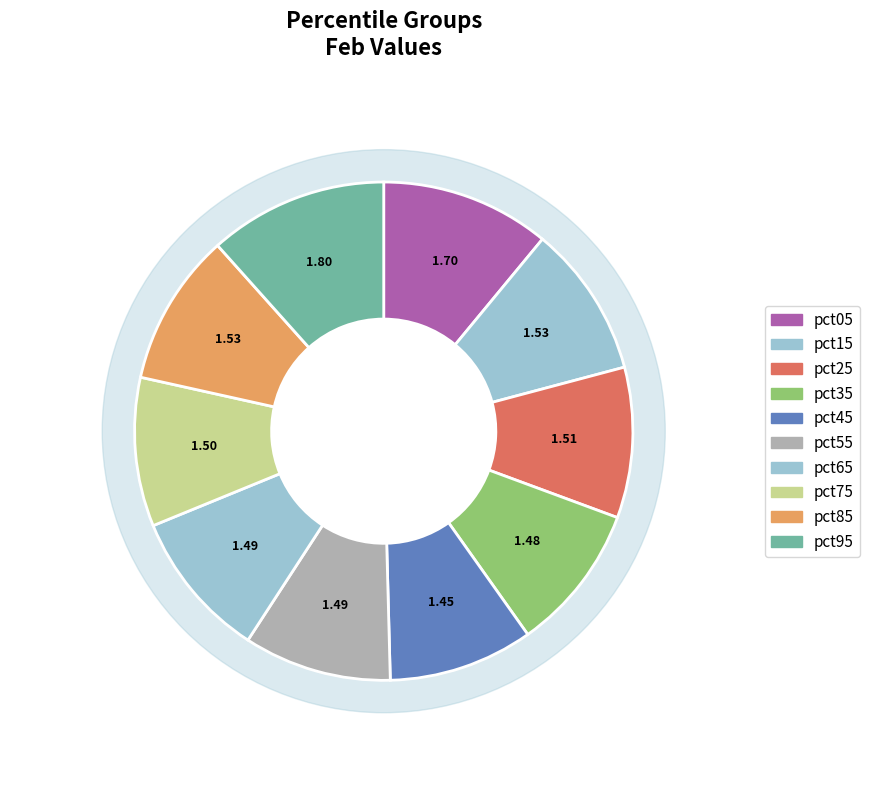

Rank the categories by value from lowest to highest.

pct45, pct35, pct55, pct65, pct75, pct25, pct15, pct85, pct05, pct95